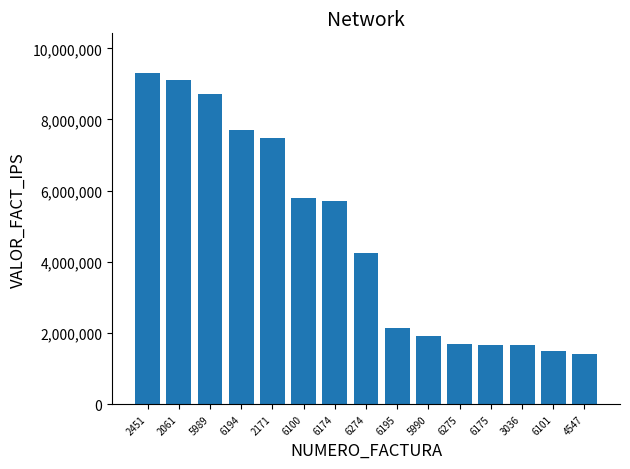

How many values are below 4241100?

7